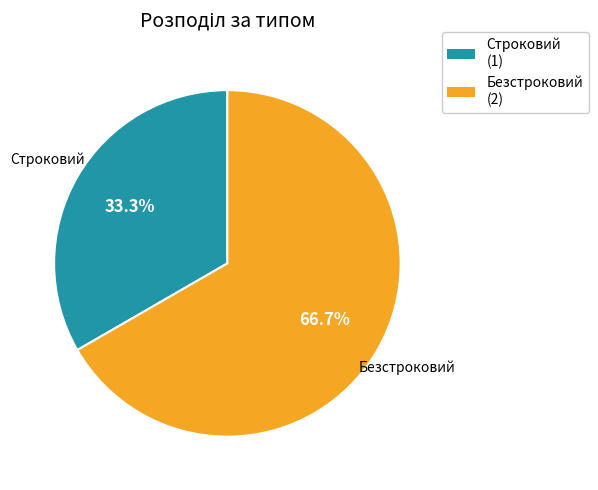

To the nearest percent, what is the difference between the largest and smallest slice percentages?

33%